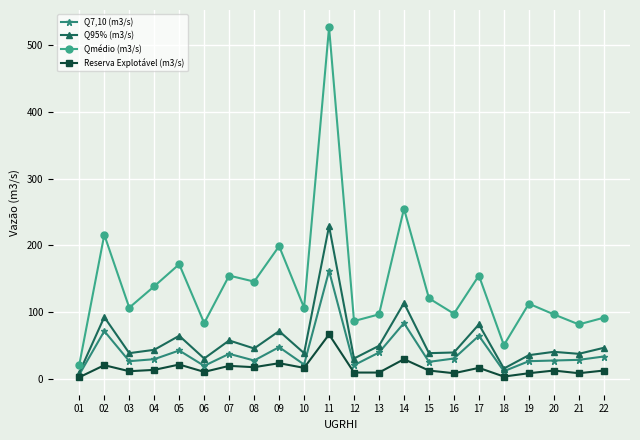

Where is Q95% (m3/s) nearest to the value 119?

14